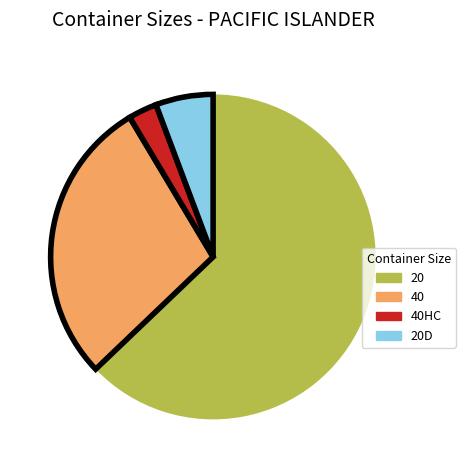

How many slices are in this pie chart?

4